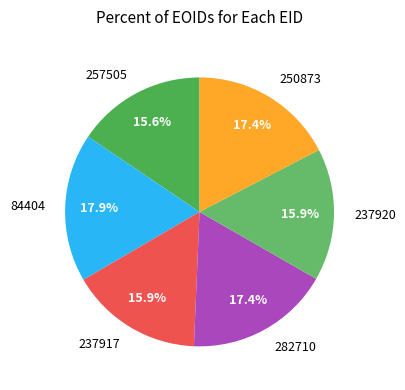

Approximately how many times larger is the value at 282710 compared to 237920?

1.1